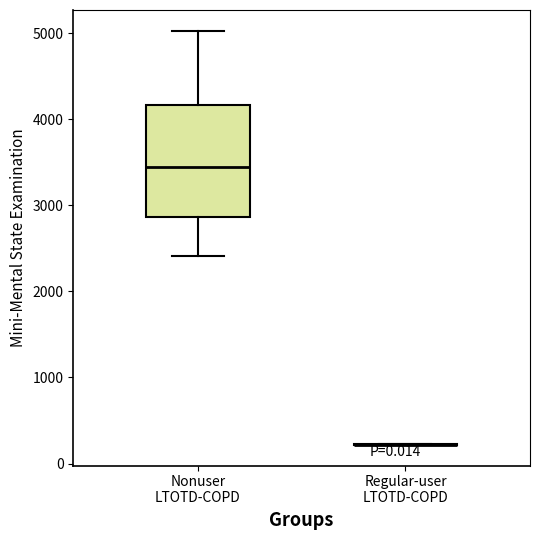

Reading left to right, transcribe this box plot: for each box, give where its median line is, the range the box spans, and where its two whiskers end, as read against the y-axis. The values are not printed on the chart, so give them approximately, as read against the axis.

Nonuser LTOTD-COPD: median 3400, box 2900 to 4200, whiskers 2400 to 5000
Regular-user LTOTD-COPD: box collapsed to a line at 200, whiskers 200 to 200